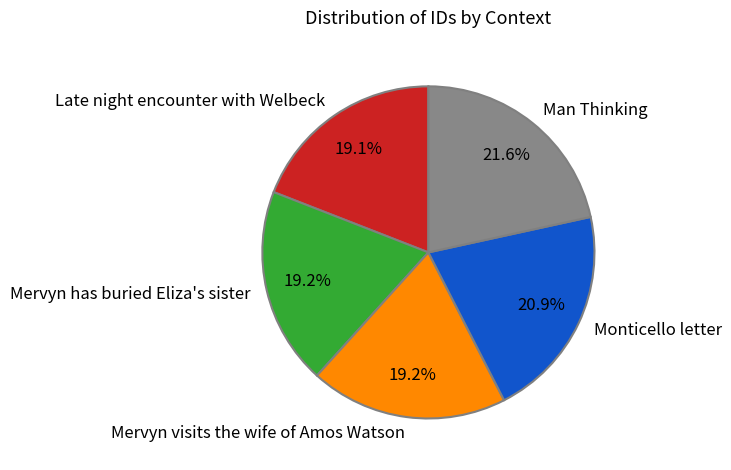

Combined, what portion of the pie is Late night encounter with Welbeck and Man Thinking?

40.7%